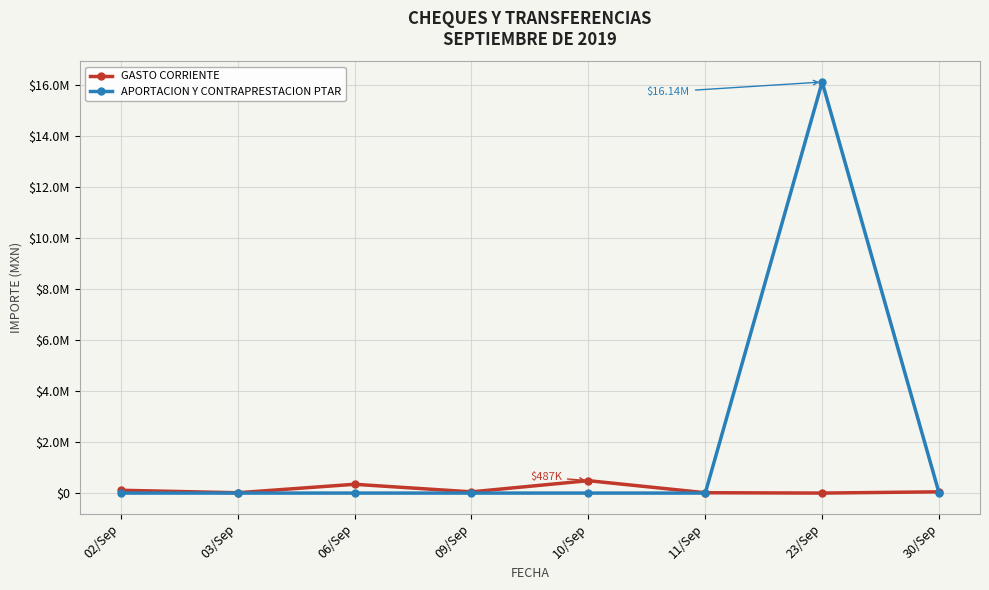

Reading right to left, list all the values displayed in this chart.

GASTO CORRIENTE: 49163.9	0.0	13537.6	487139.1	47624.8	345244.7	12401.5	110058.6
APORTACION Y CONTRAPRESTACION PTAR: 0.0	16135045.3	0.0	0.0	0.0	0.0	0.0	0.0